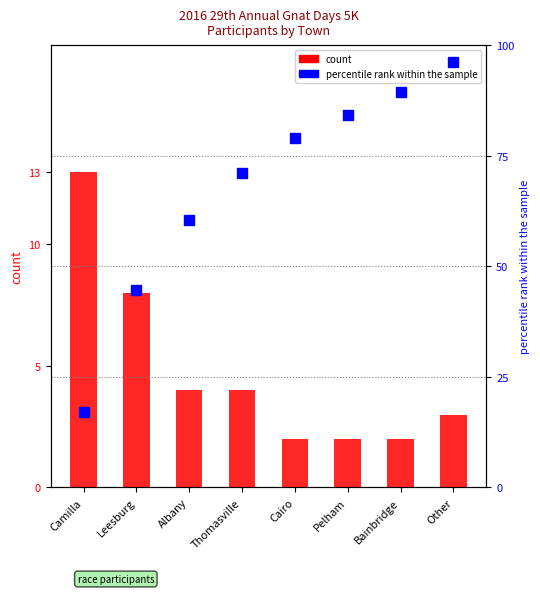

True or false: percentile rank within the sample has a value of 105.2 at Cairo.

False